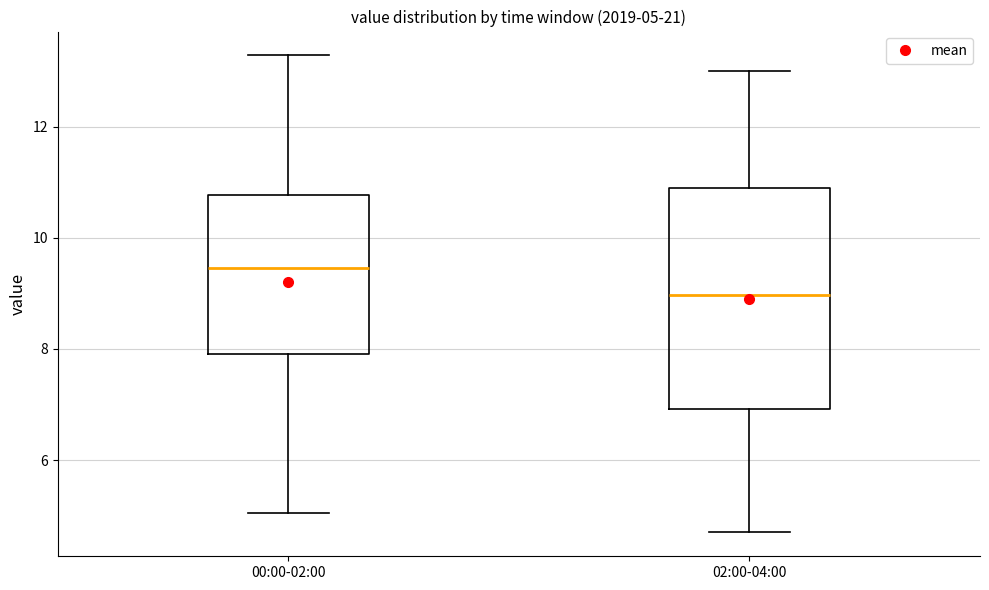

Which box is the tallest, from its lower edge to its upper edge?

02:00-04:00